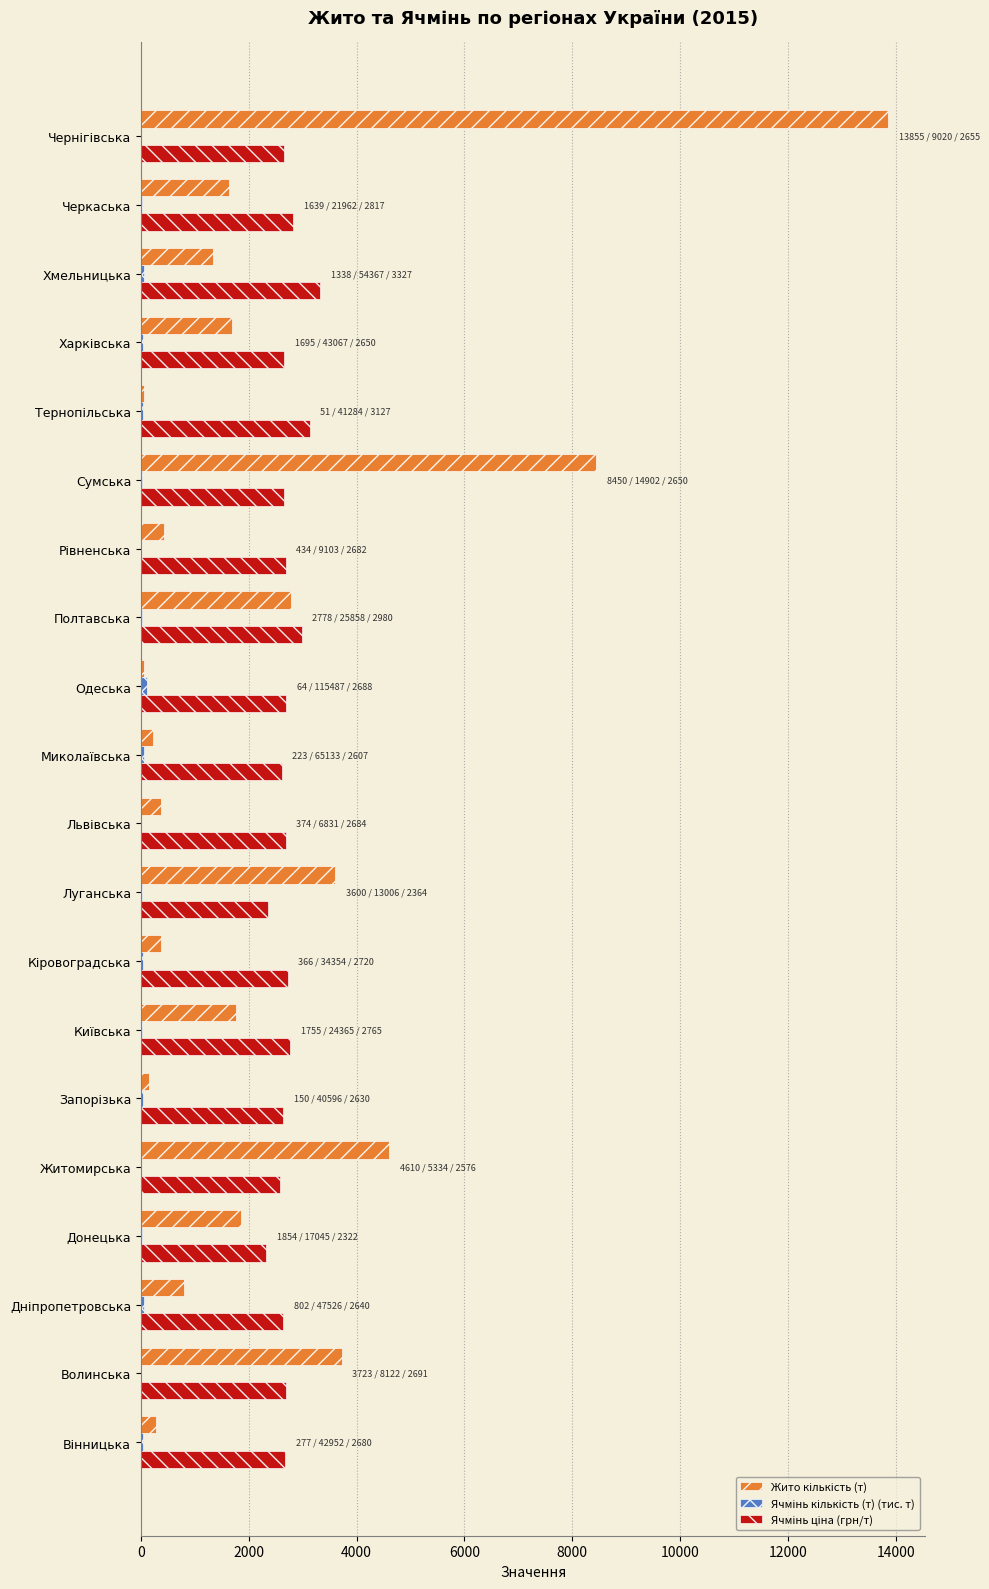

What is the maximum value shown in the chart?

13854.6